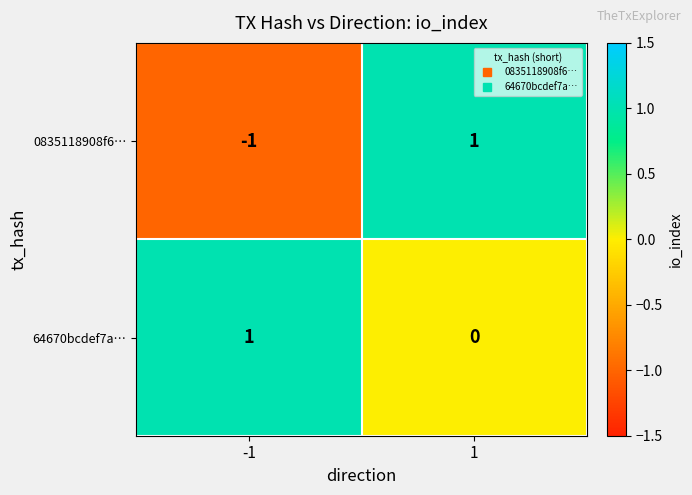

The value of 0835118908f6… at -1 is -1. True or false?

True